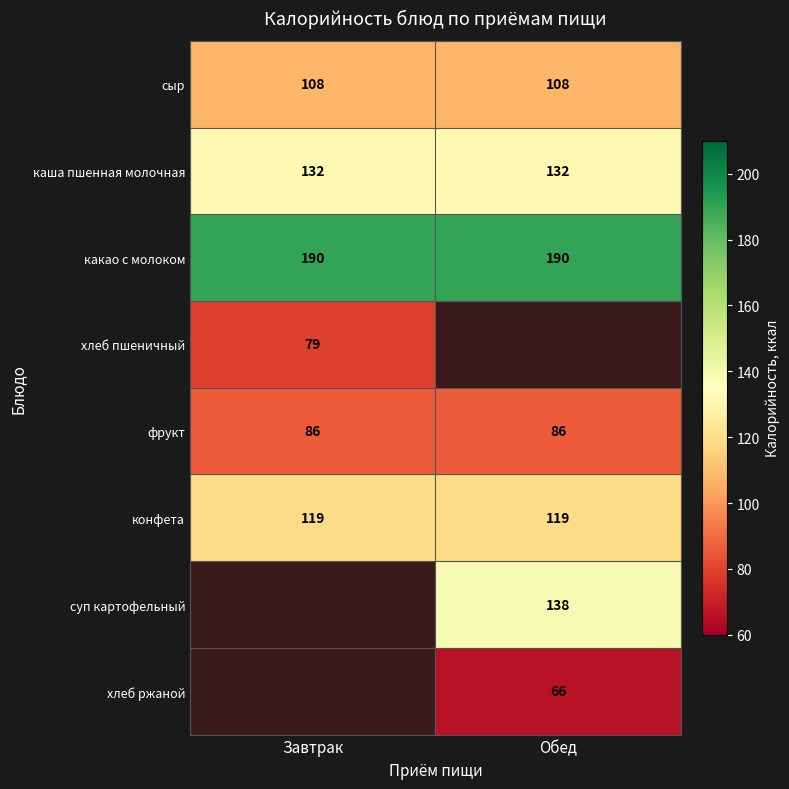

What is the spread (max minus min) of values at Обед?

124.0